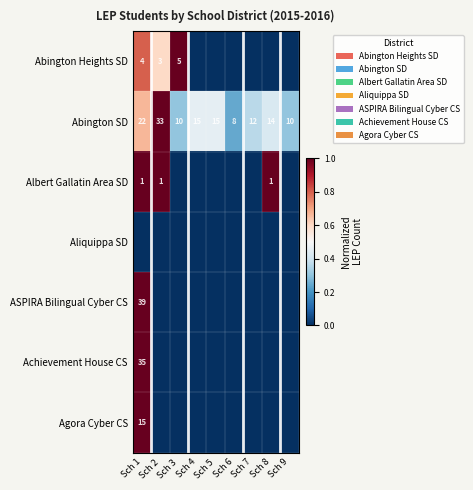

How many data points does each series have?

9